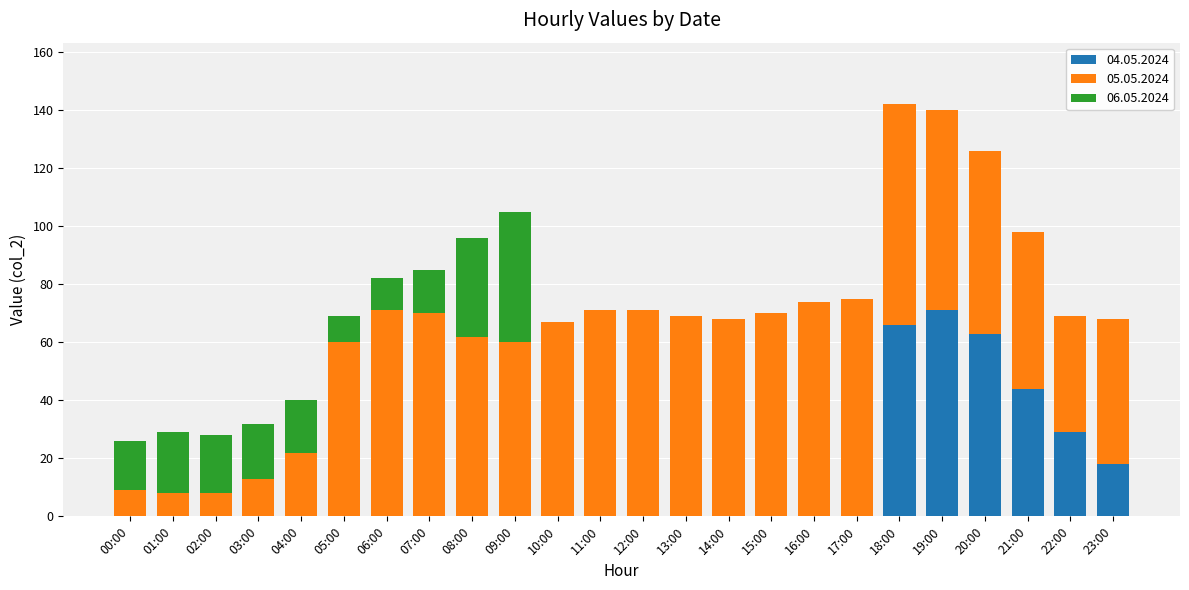

What is the sum of all 04.05.2024 values?

291